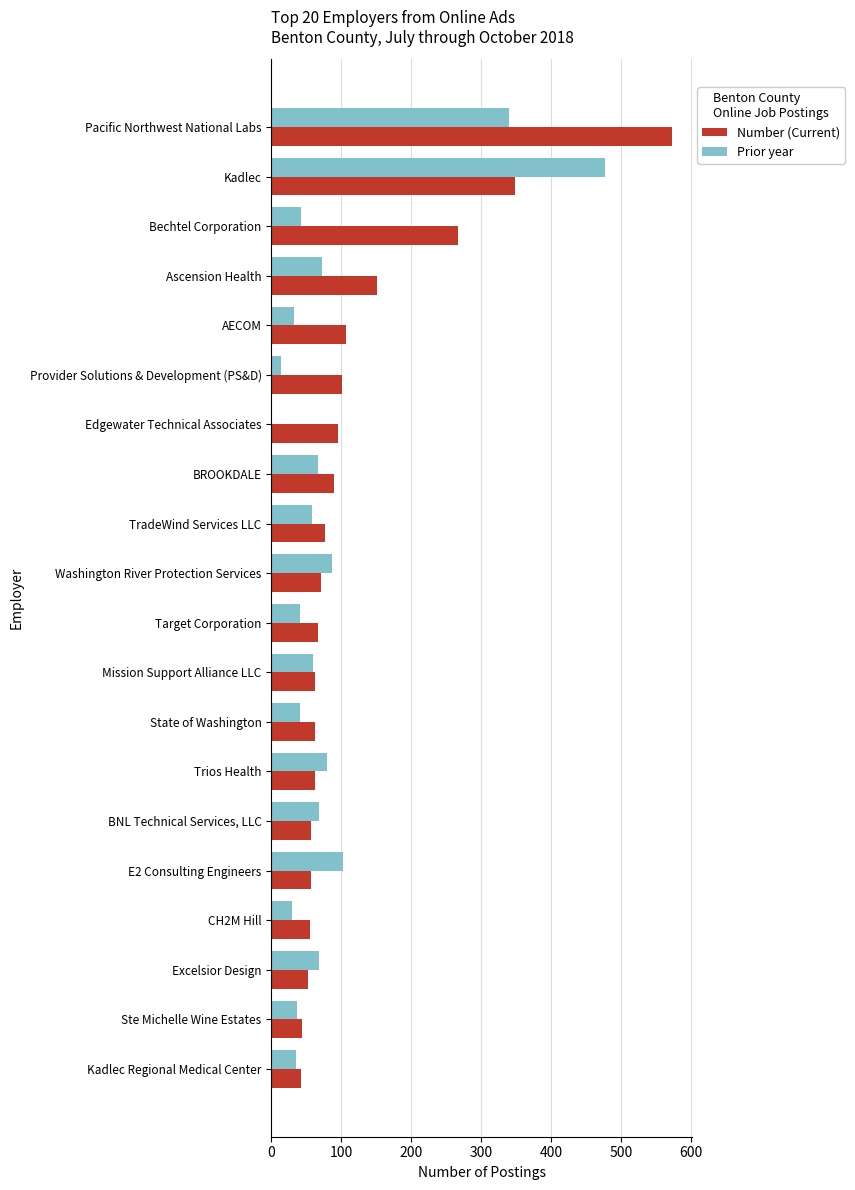

What is the sum of all Number (Current) values?

2435